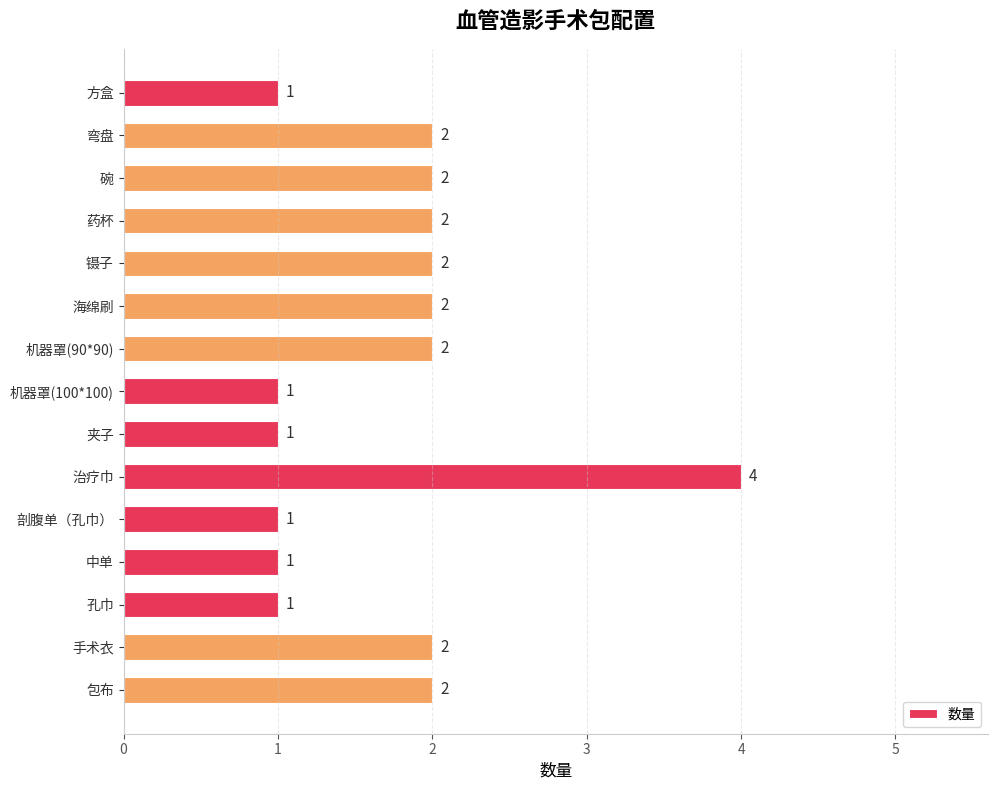

What is the ratio of the value at 孔巾 to the value at 机器罩(90*90)?

0.5